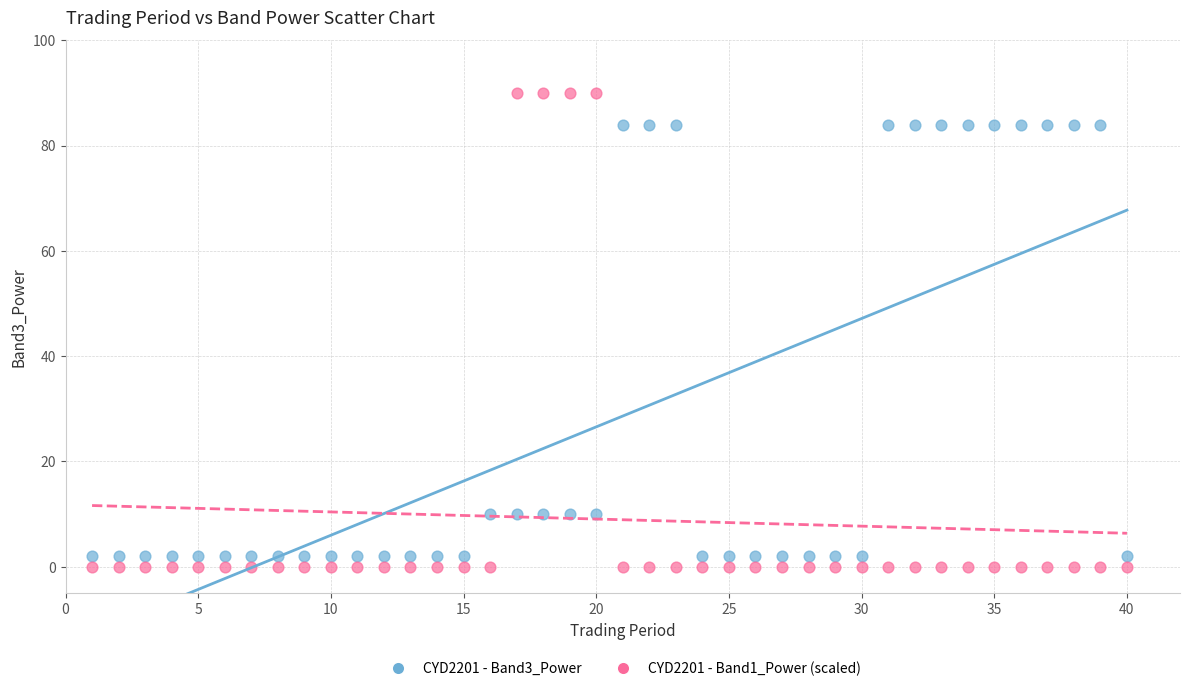

Across all data points, what is the range of Y values (max minus min)?

90